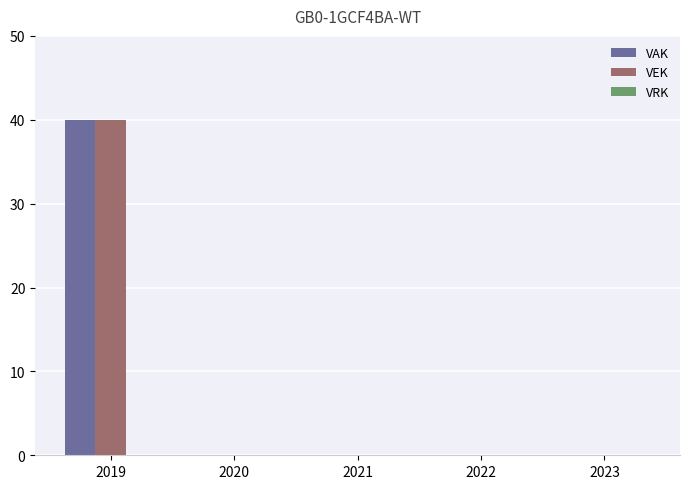

What is the maximum value shown in the chart?

40